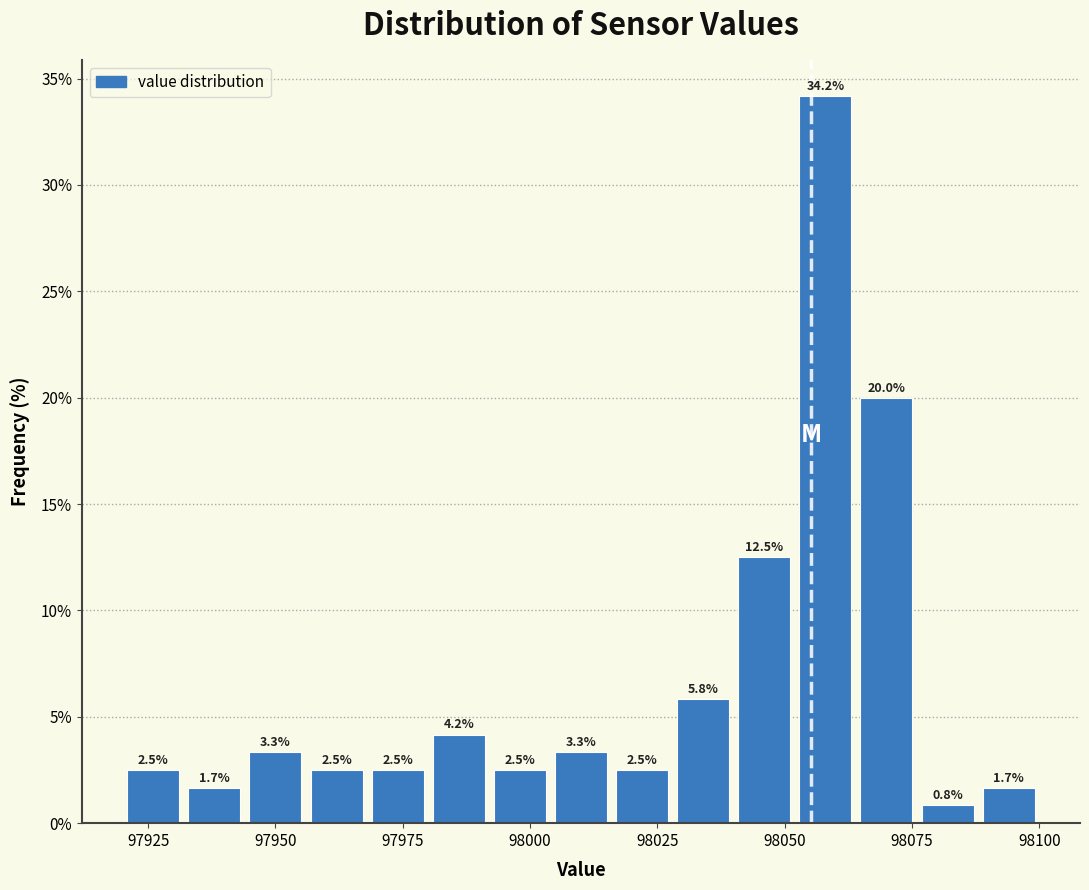

Read against the x-axis, roughly where is the centre of the tallest bar?

98060